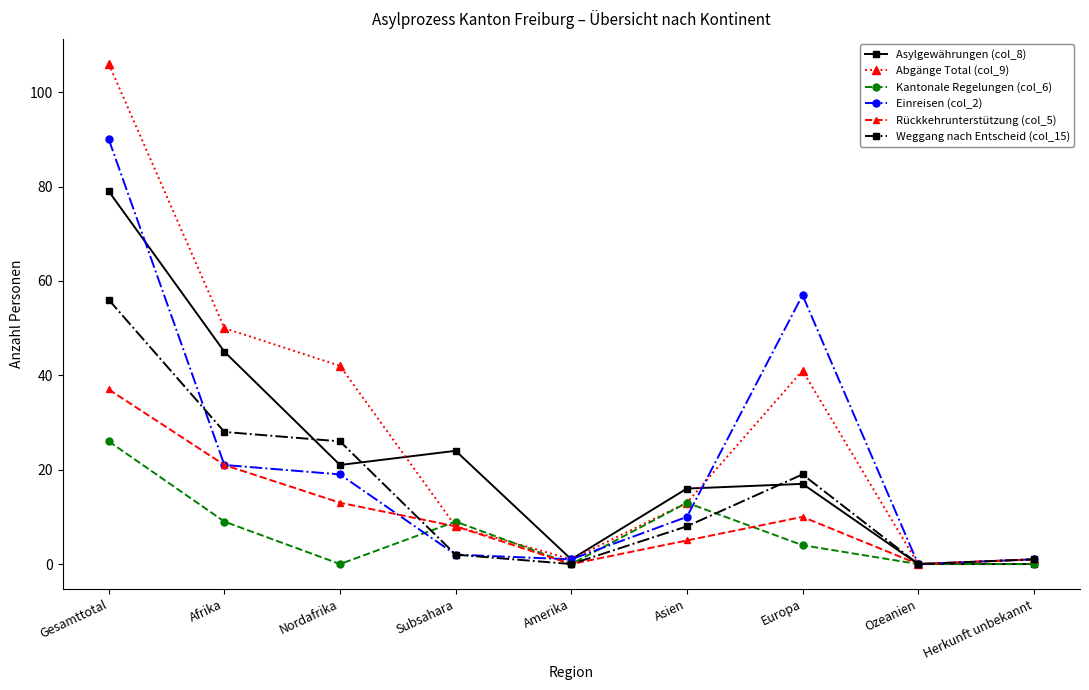

What is the value of the Abgänge Total (col_9) point at the 6th from the left?

13